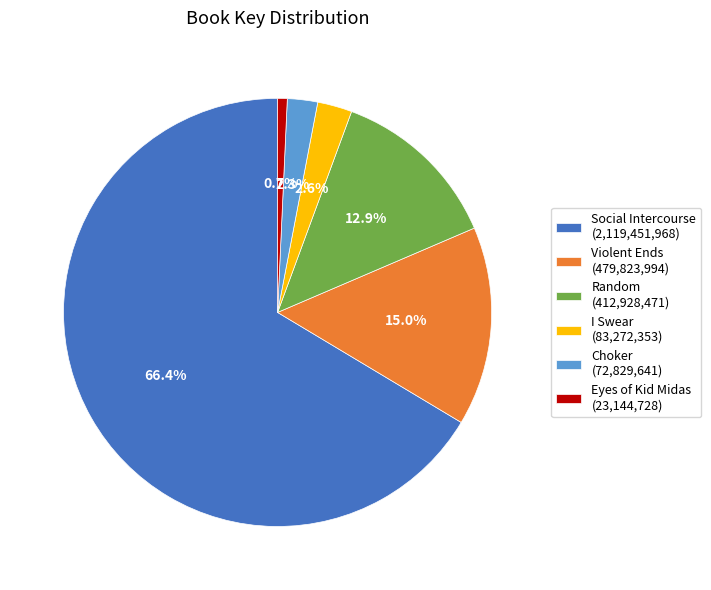

Count the number of slices in the pie.

6